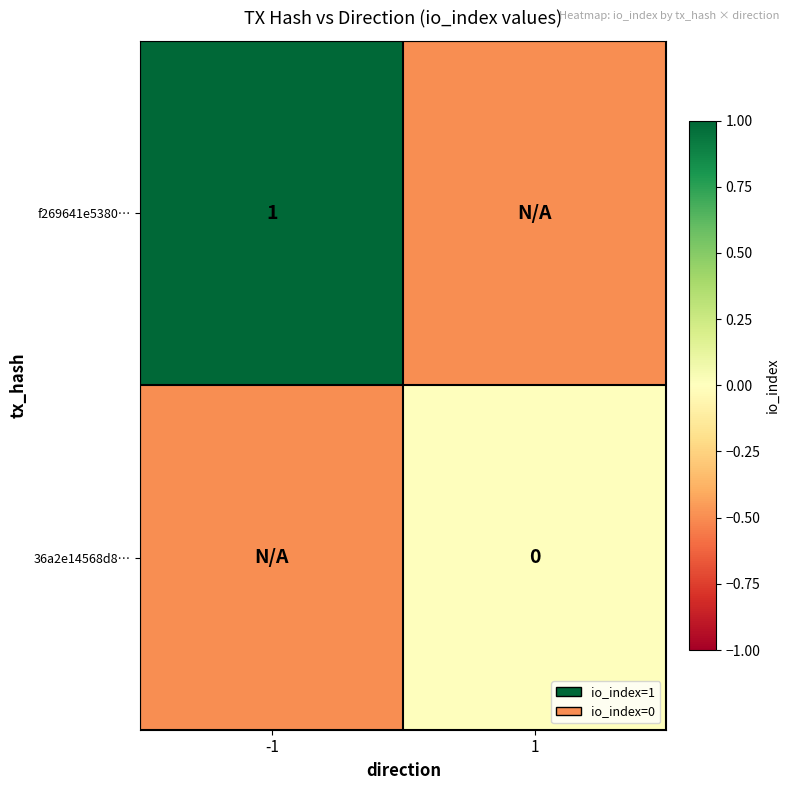

True or false: f269641e5380… has a value of 1.0 at -1.

True